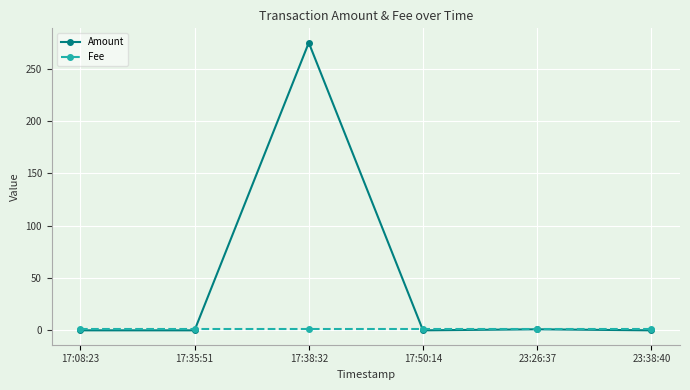

Does the chart have visible grid lines?

Yes